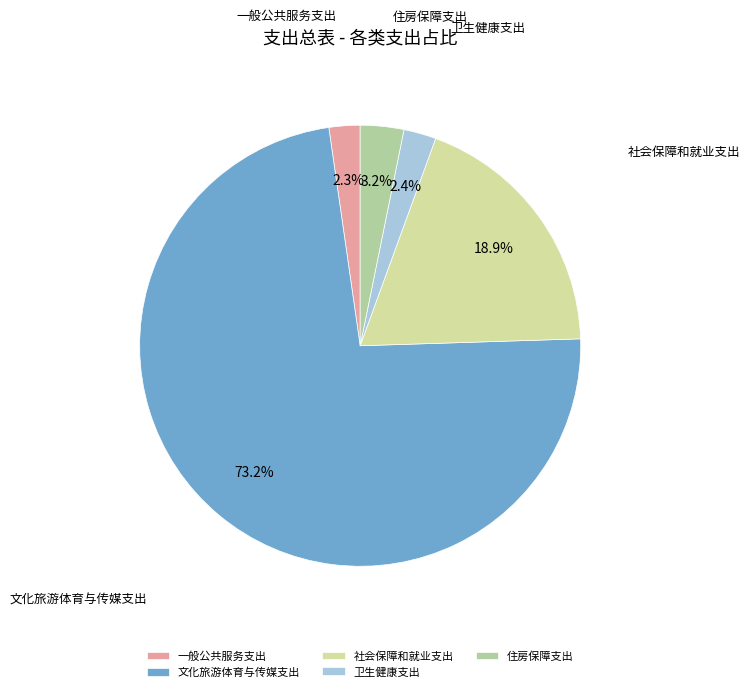

To the nearest percent, what portion does 卫生健康支出 represent?

2%